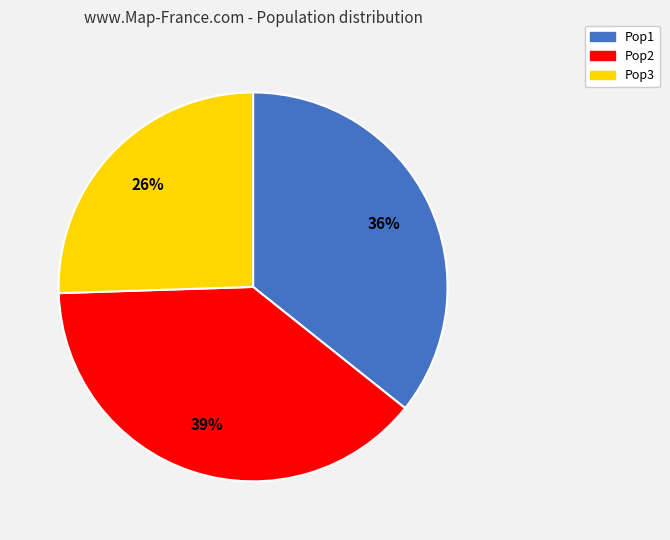

Is there any slice that represents more than half of the pie?

No